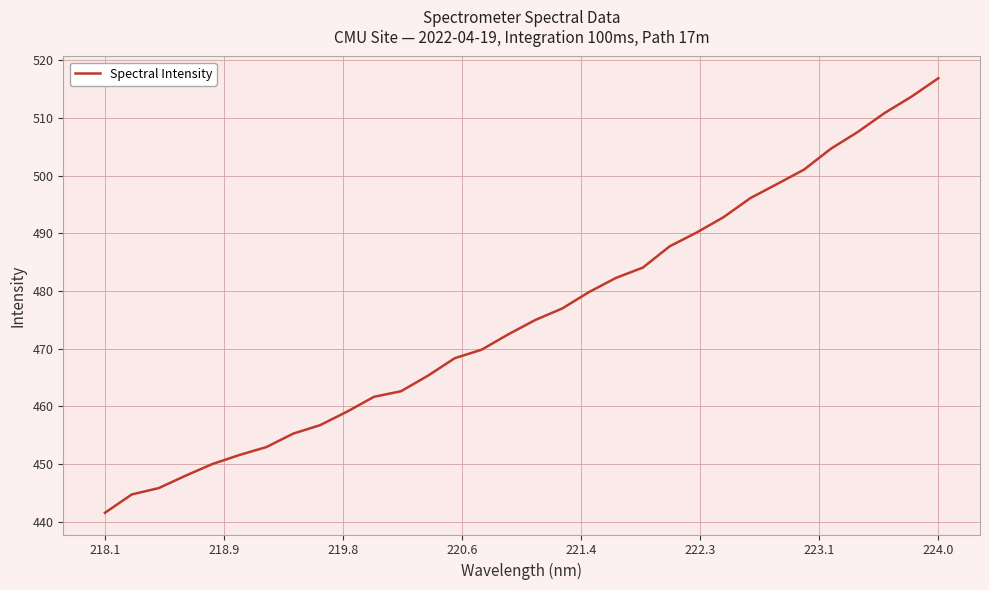

What is the difference between the maximum and minimum values?

75.3